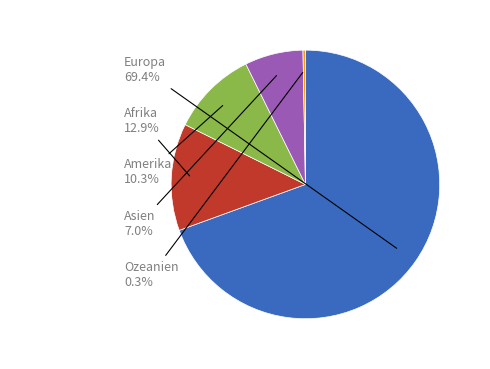

Is there a majority slice in this chart?

Yes